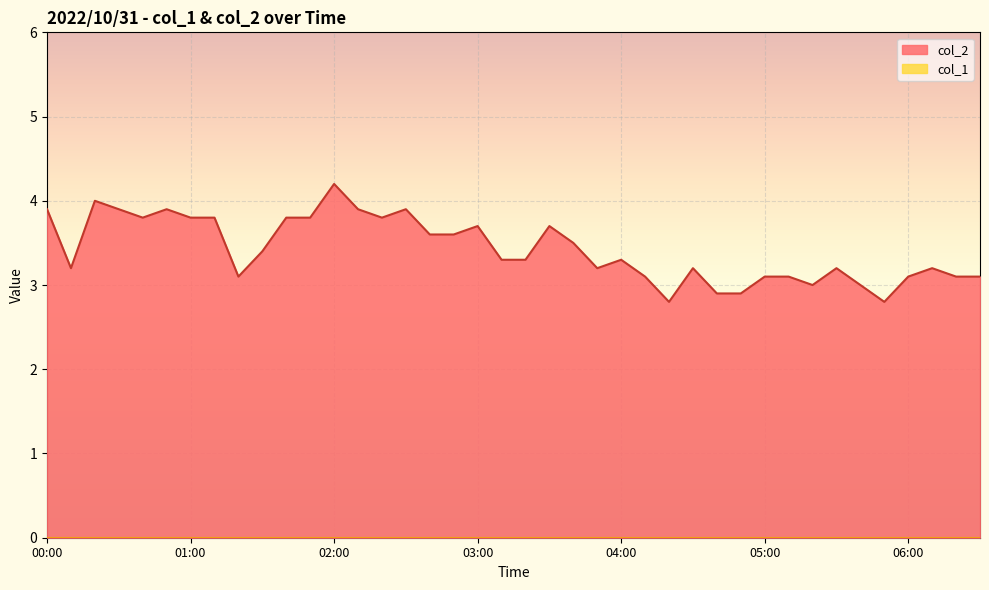

Read the value at 03:30.

3.7